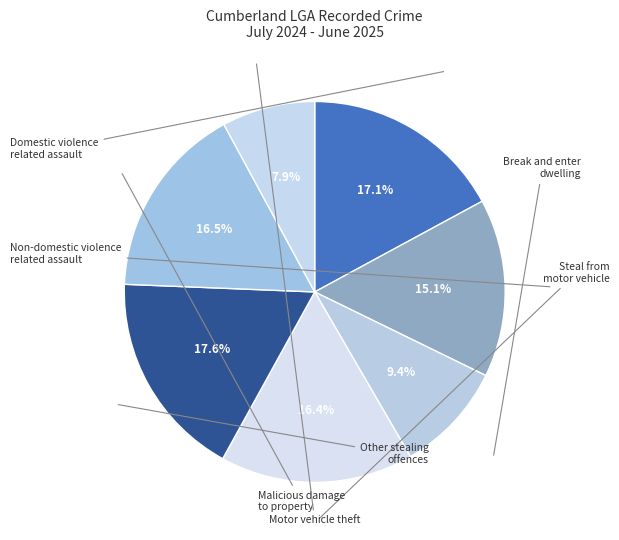

Which slice is the largest?

Other stealing offences